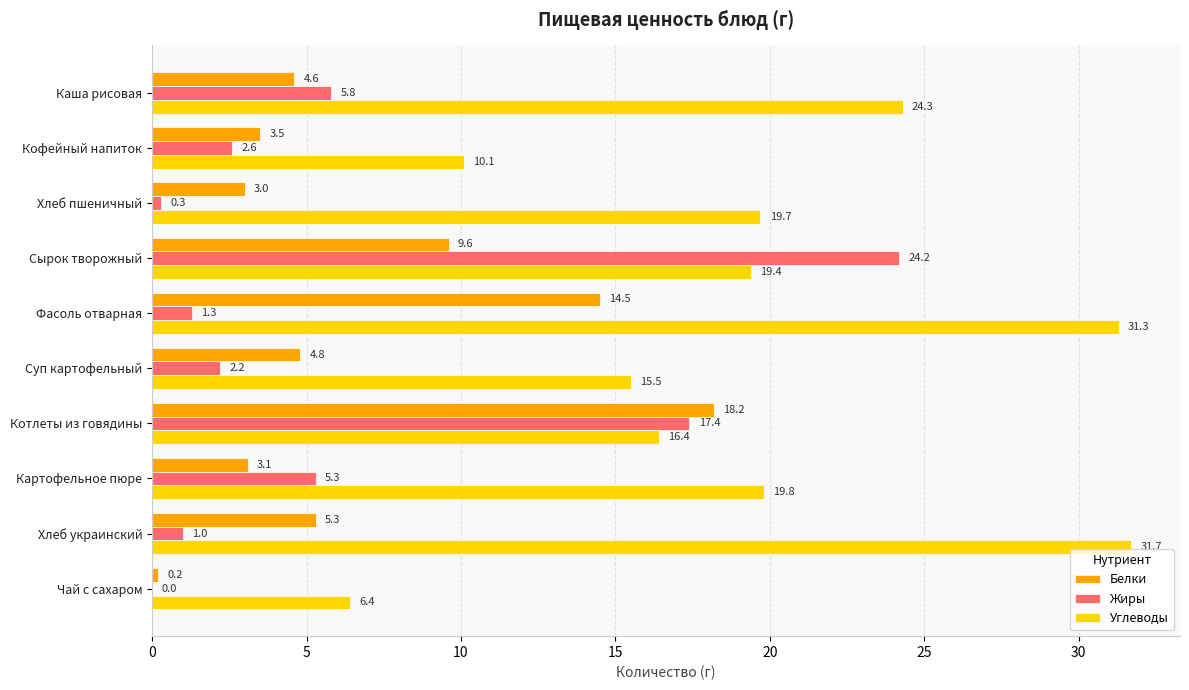

Which series changed the most between Хлеб украинский and Чай с сахаром?

Углеводы